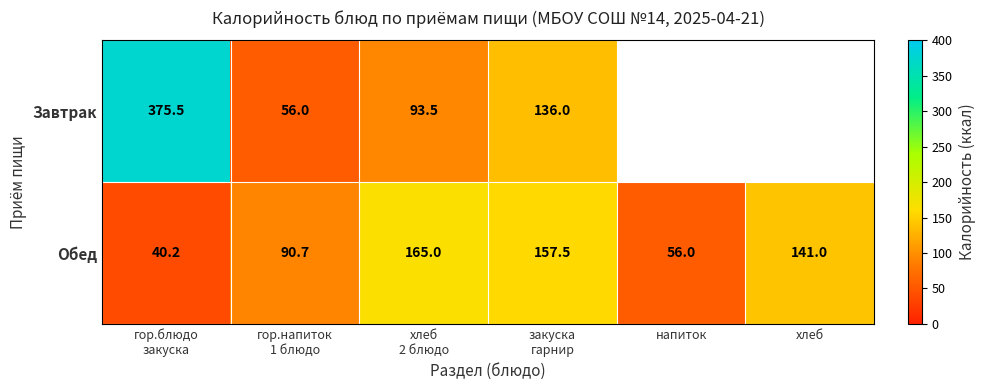

At which category is the sum across all series the highest?

гор.блюдо
закуска